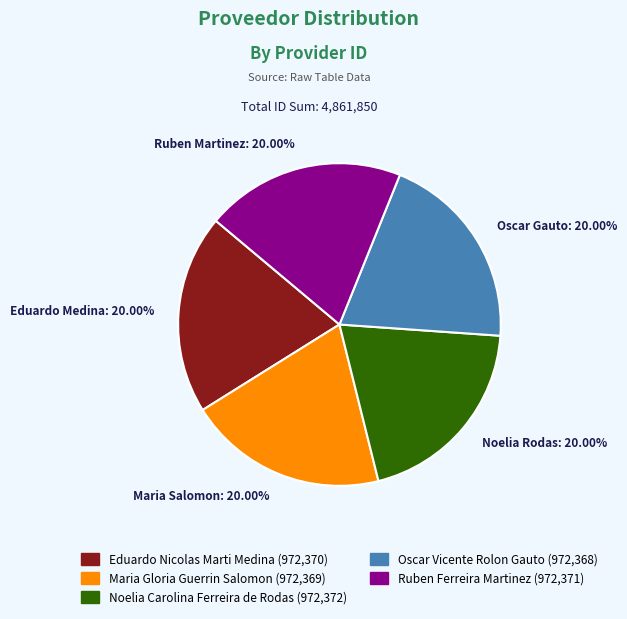

How many slices are in this pie chart?

5